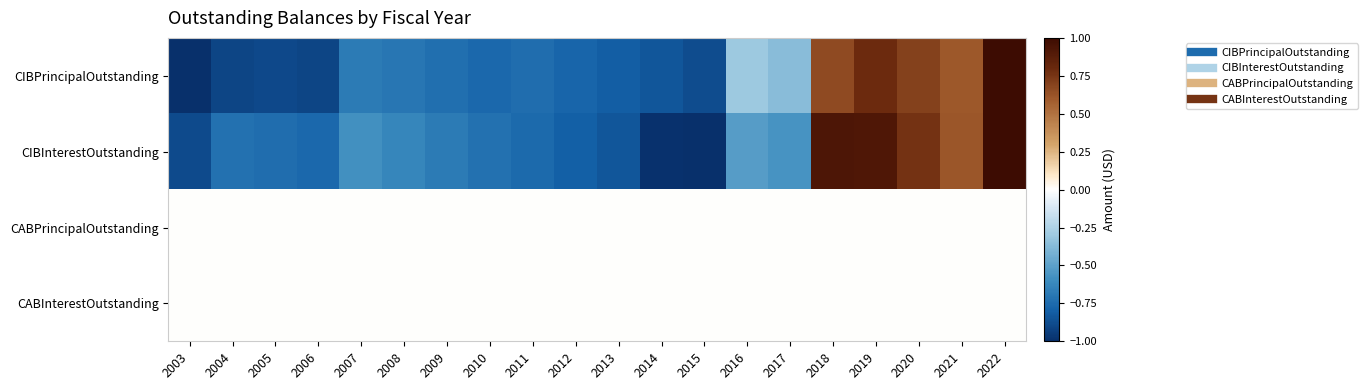

At which category is the sum across all series the highest?

2022